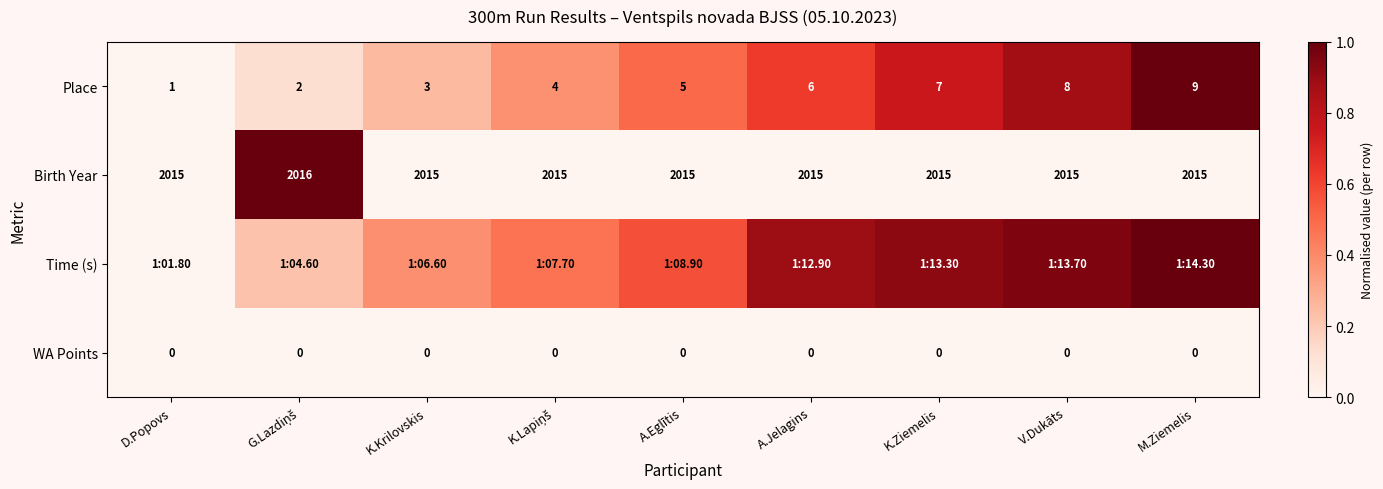

Is the value of Place at K.Krilovskis greater than the value of Birth Year at A.Eglītis?

No